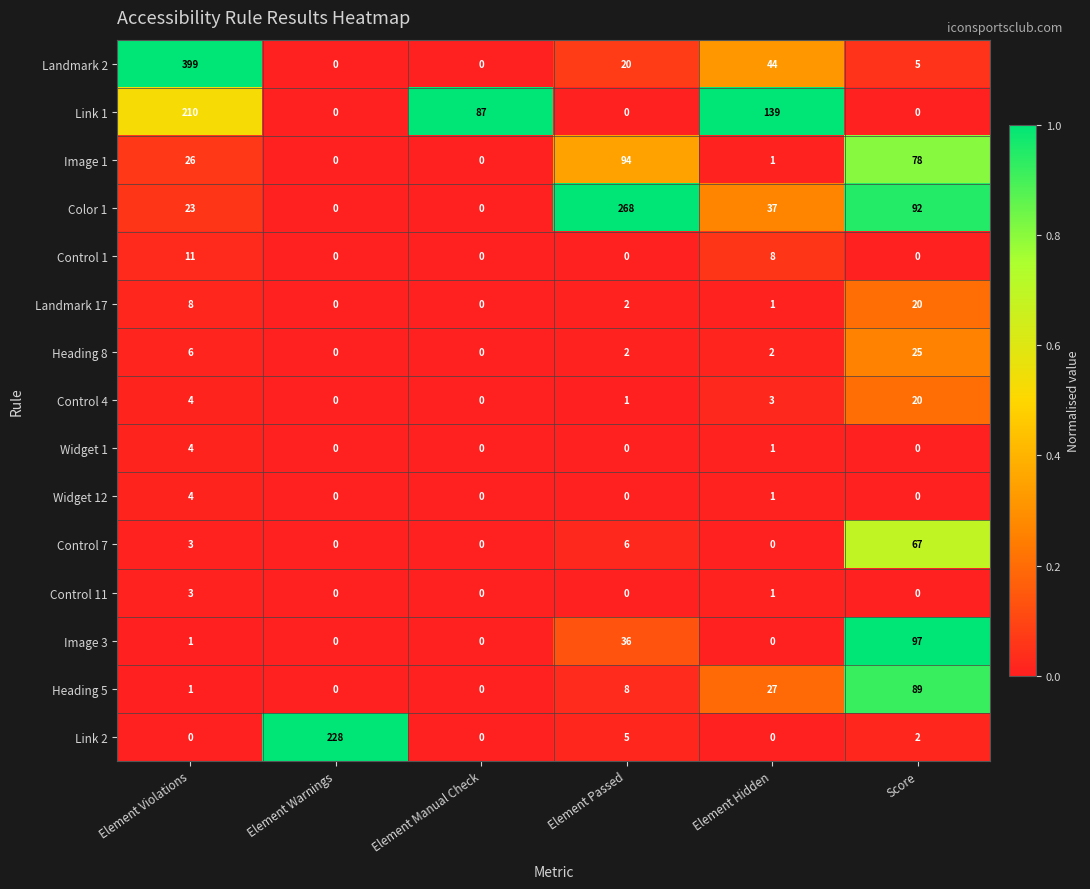

Where does the Control 4 series first go above 3?

Element Violations